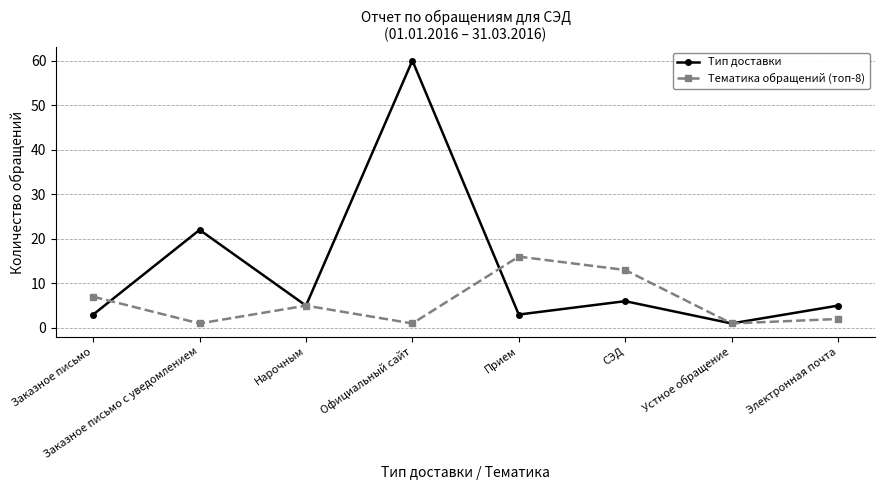

True or false: Тип доставки and Тематика обращений (топ-8) cross at least once.

True